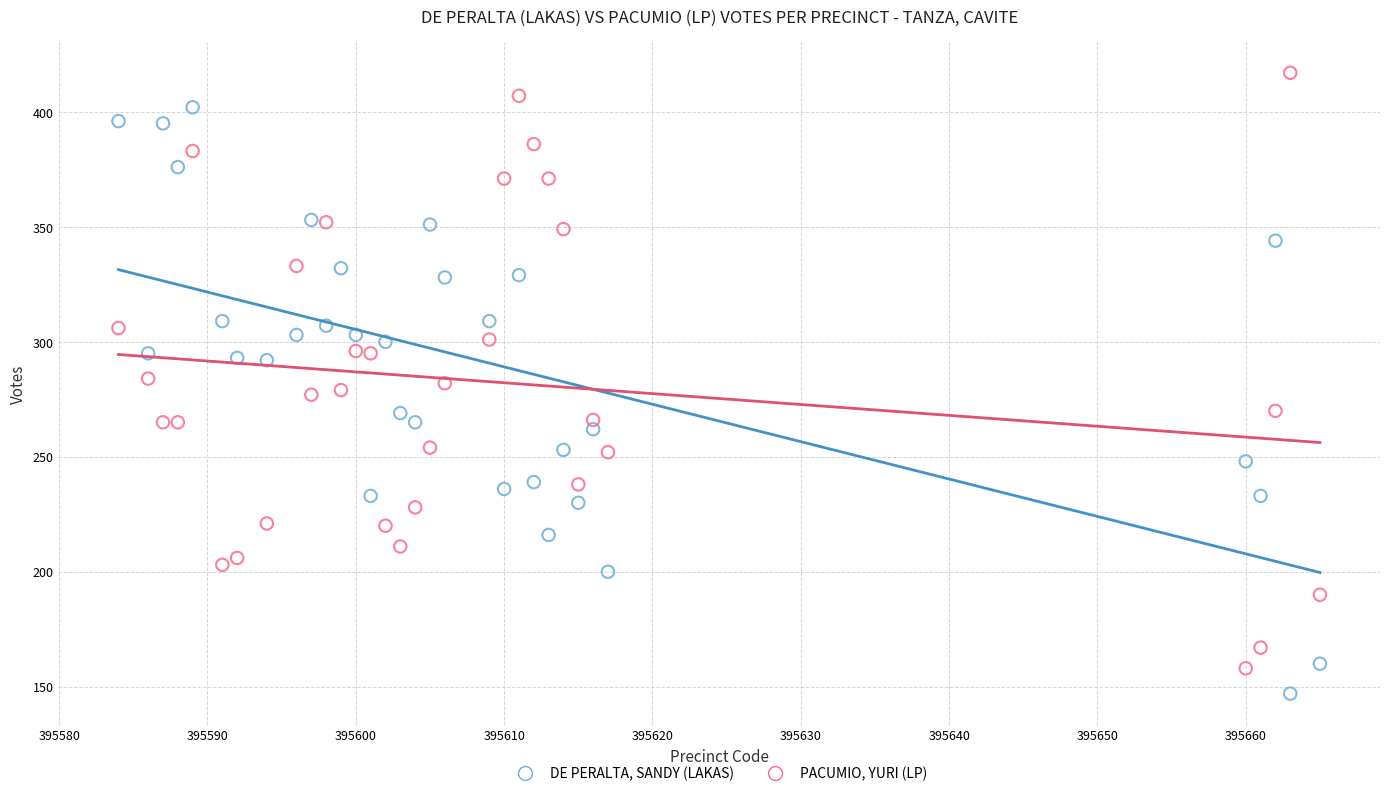

What are all the series names shown in the legend?

DE PERALTA, SANDY (LAKAS), PACUMIO, YURI (LP)